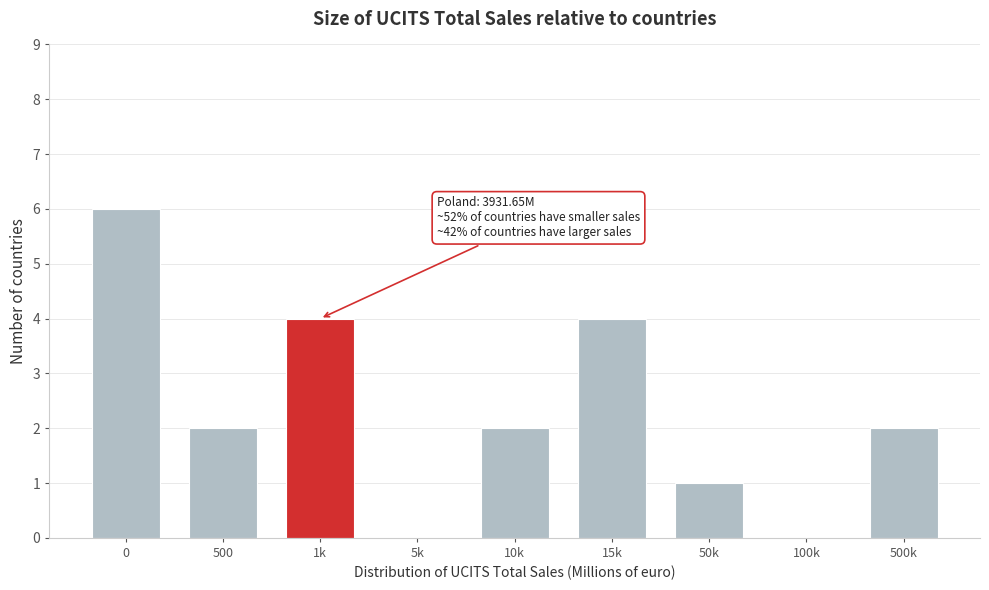

Reading left to right, transcribe all the data shown in this chart.

0=6	500=2	1k=4	5k=0	10k=2	15k=4	50k=1	100k=0	500k=2